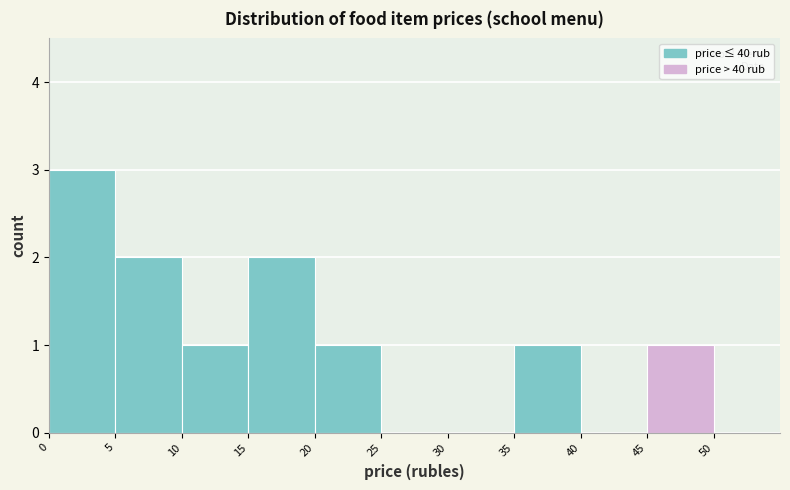

Which range on the x-axis has the tallest bar?

0 to 5